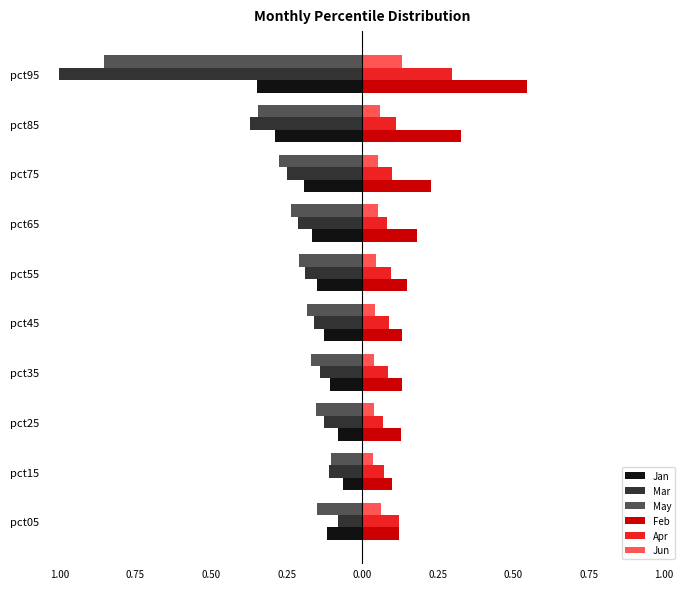

What is the difference between the maximum and minimum values in the Jan series?

0.3